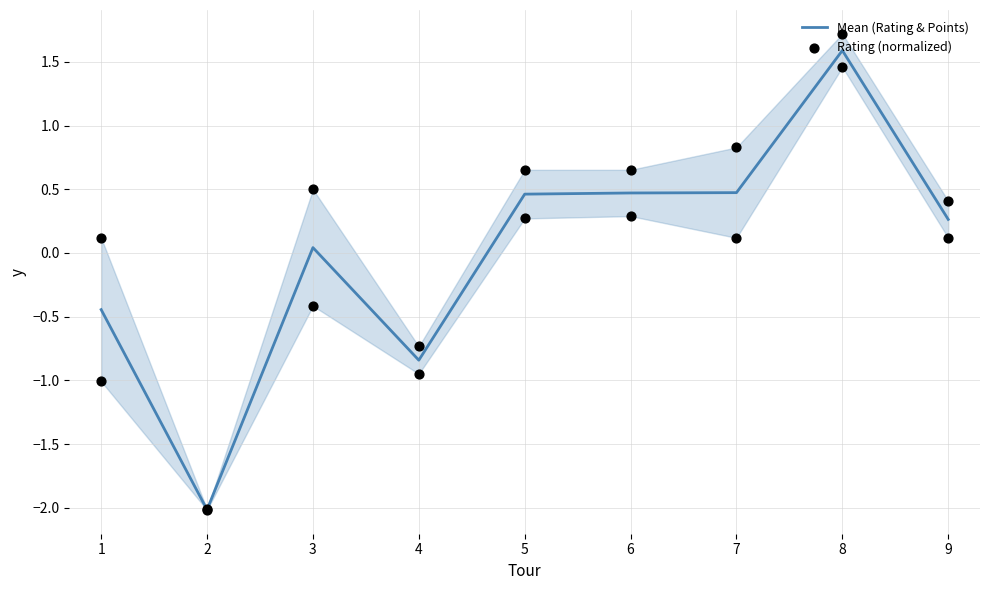

Is it true that Mean (Rating & Points) equals 0.1 at 9?

False